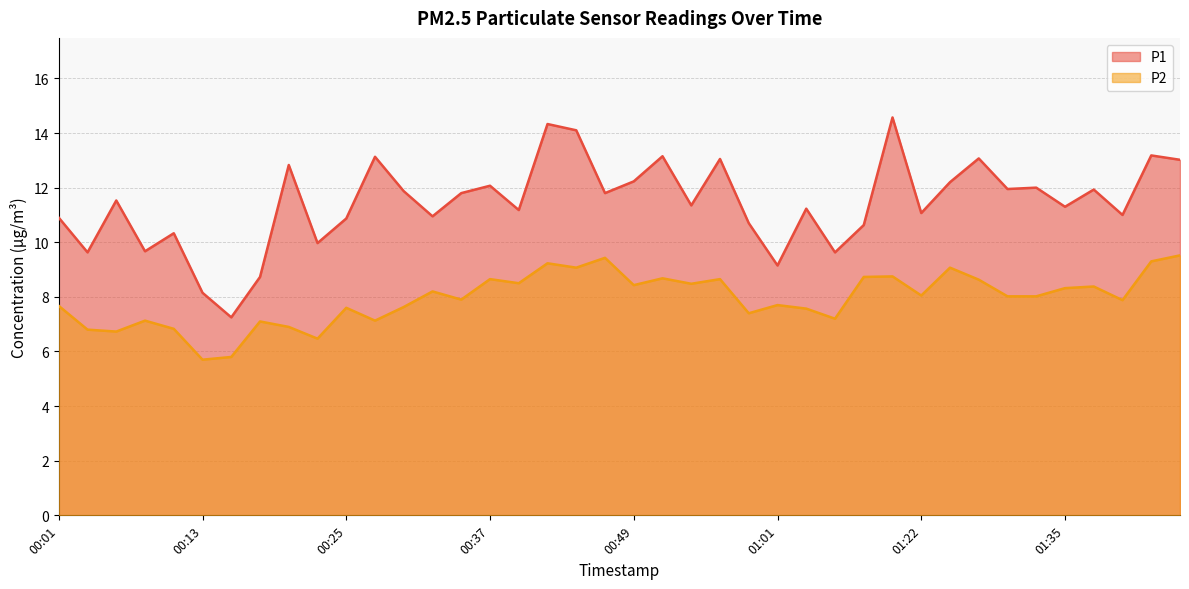

Which series has the largest total across all categories?

P1